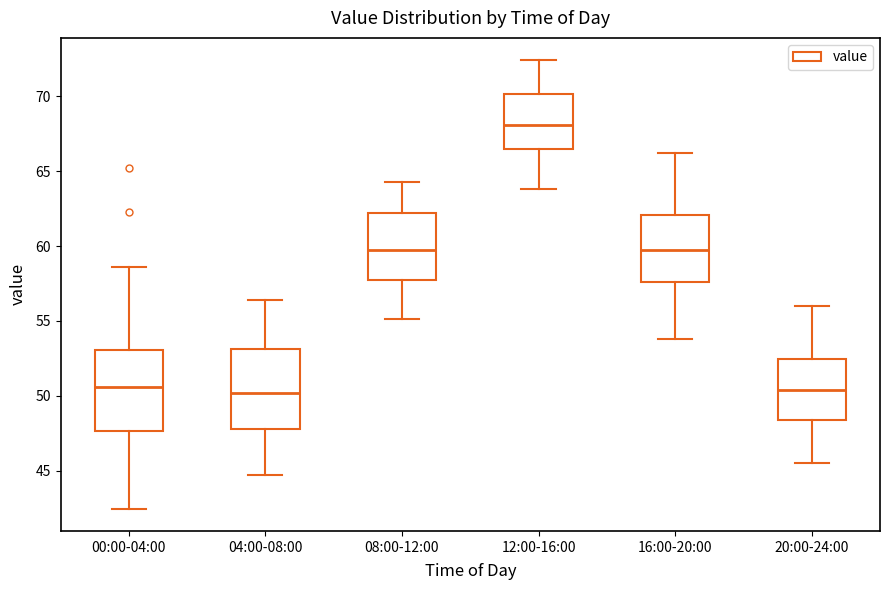

Reading left to right, transcribe this box plot: for each box, give where its median line is, the range the box spans, and where its two whiskers end, as read against the y-axis. The values are not printed on the chart, so give them approximately, as read against the axis.

00:00-04:00: median 50.5, box 47.5 to 53.0, whiskers 42.5 to 58.5
04:00-08:00: median 50.0, box 48.0 to 53.0, whiskers 44.5 to 56.5
08:00-12:00: median 59.5, box 57.5 to 62.0, whiskers 55.0 to 64.5
12:00-16:00: median 68.0, box 66.5 to 70.0, whiskers 64.0 to 72.5
16:00-20:00: median 60.0, box 57.5 to 62.0, whiskers 54.0 to 66.0
20:00-24:00: median 50.5, box 48.5 to 52.5, whiskers 45.5 to 56.0